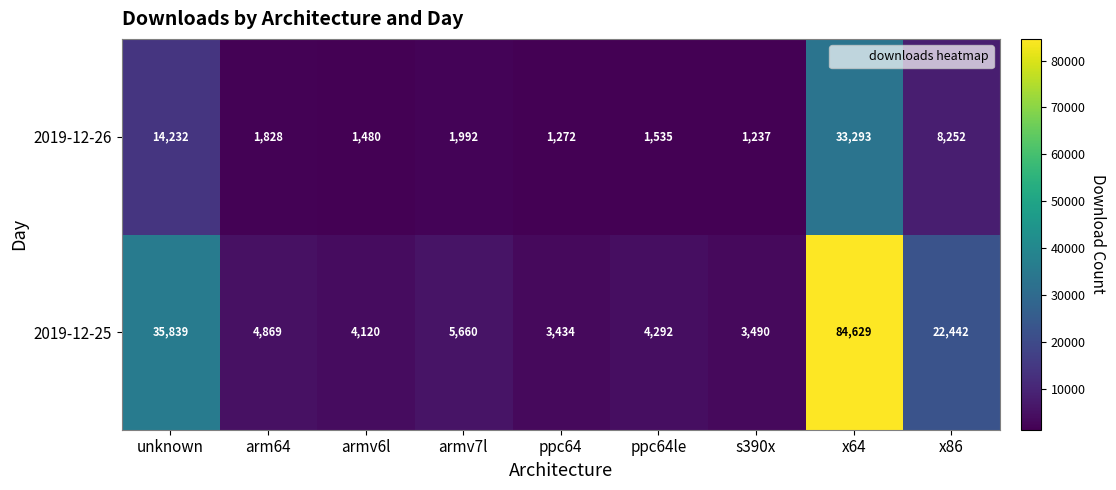

Reading left to right, extract all data points from this chart.

2019-12-26: unknown=14232	arm64=1828	armv6l=1480	armv7l=1992	ppc64=1272	ppc64le=1535	s390x=1237	x64=33293	x86=8252
2019-12-25: unknown=35839	arm64=4869	armv6l=4120	armv7l=5660	ppc64=3434	ppc64le=4292	s390x=3490	x64=84629	x86=22442